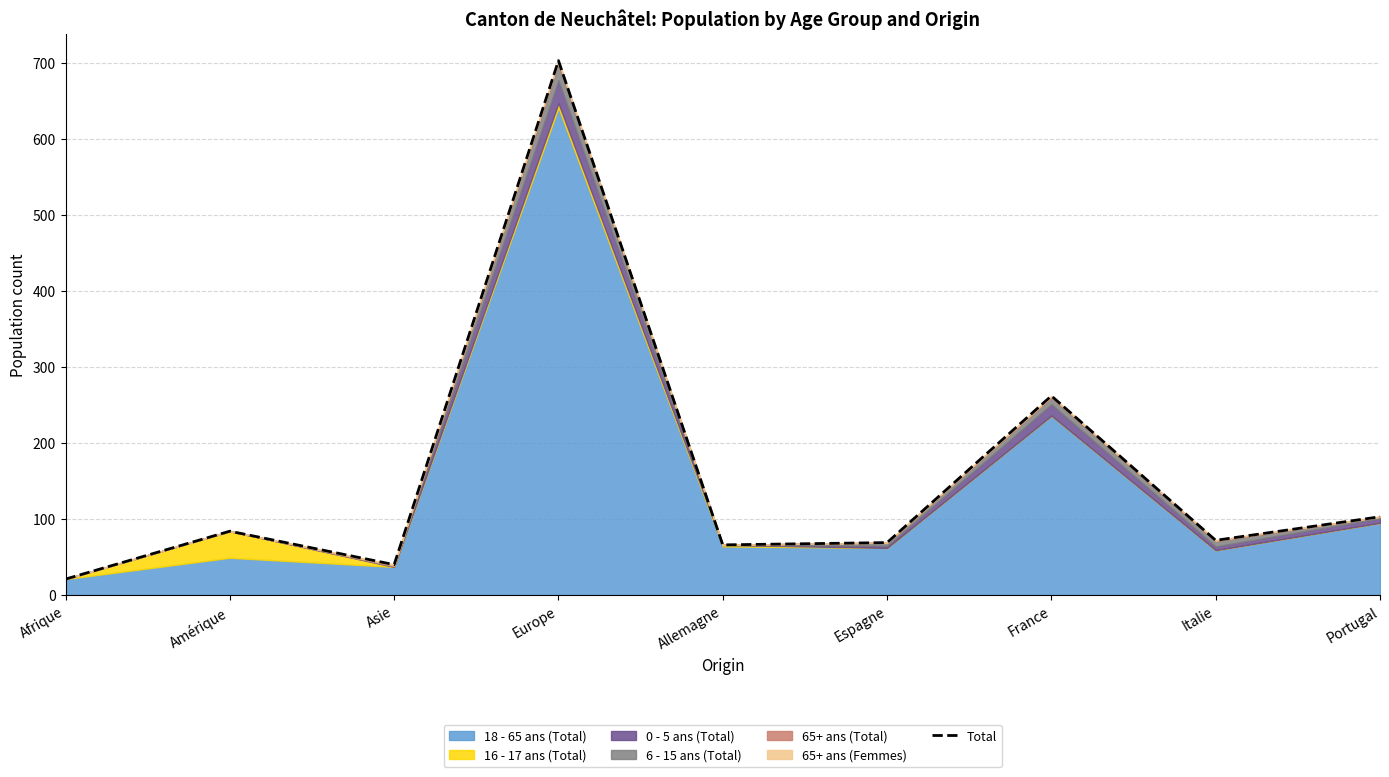

Which category has the highest value across all series?

Europe